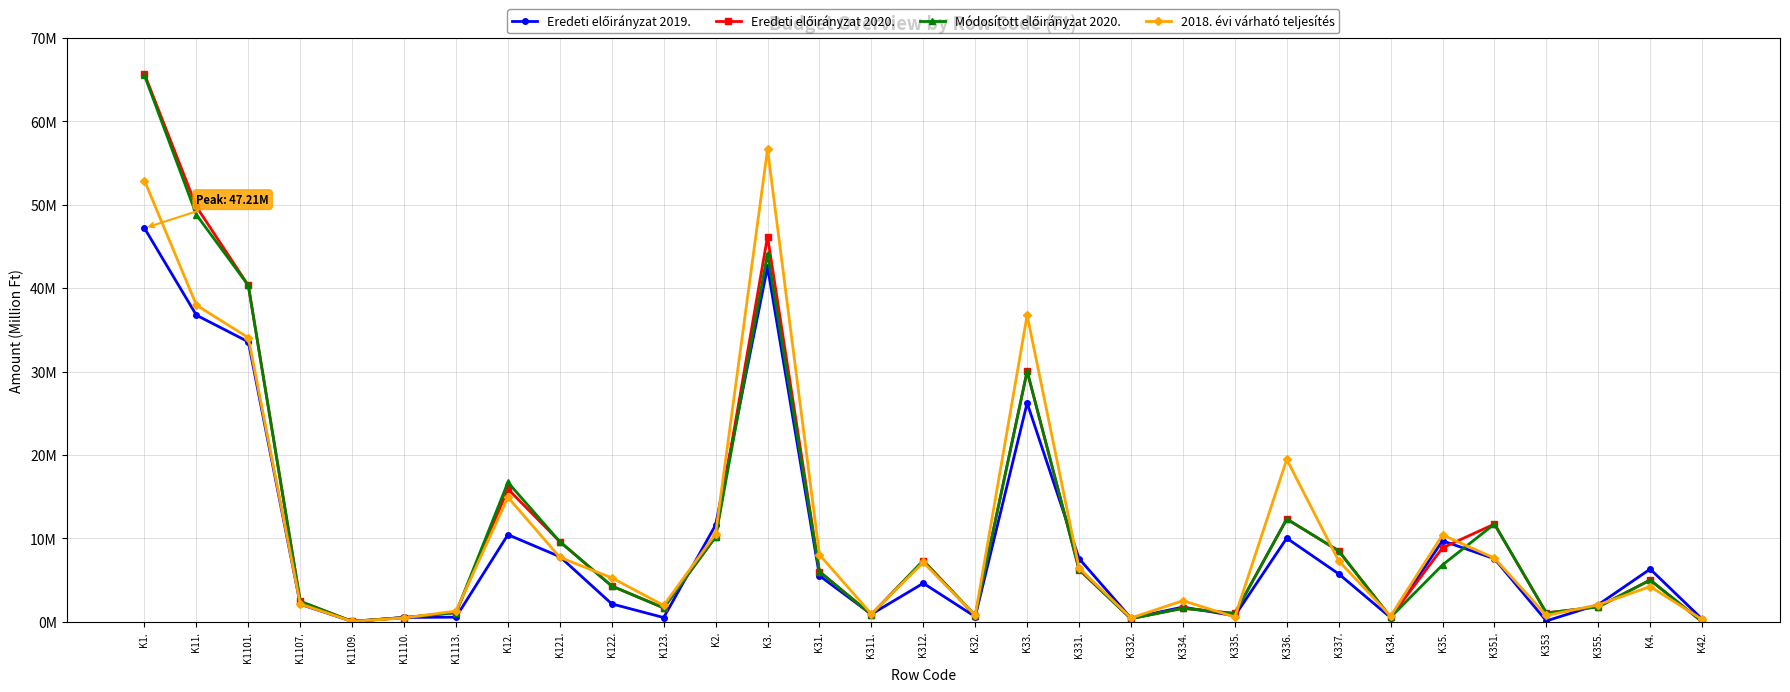

True or false: Módosított előirányzat 2020. and Eredeti előirányzat 2020. intersect in this chart.

False